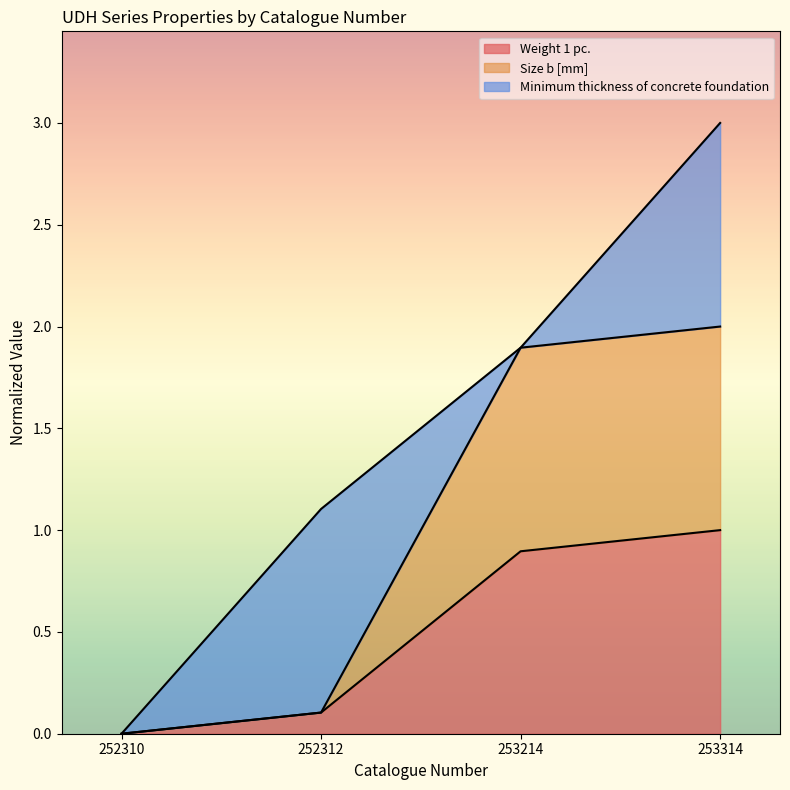

Is it true that Weight 1 pc. equals 1.0 at 253314?

True